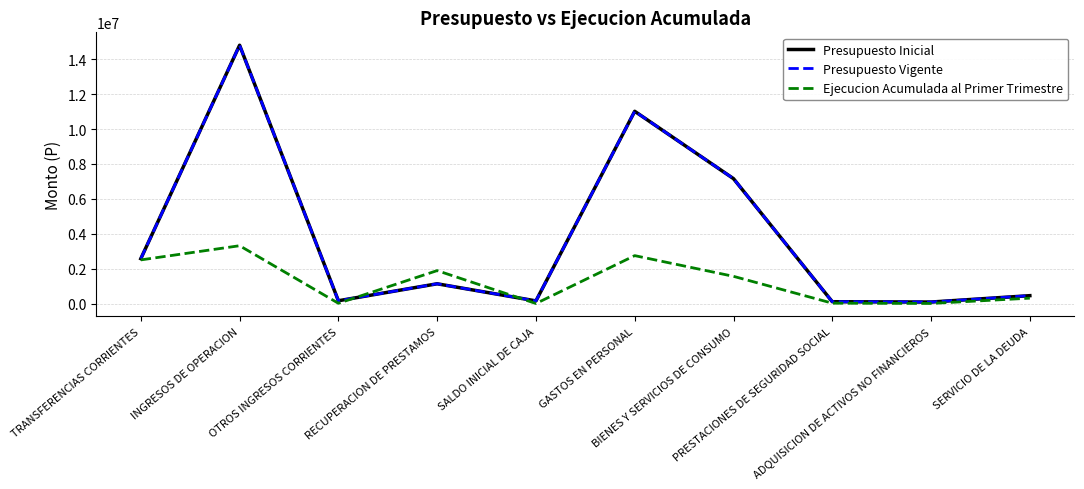

How many interior local peaks does the Ejecucion Acumulada al Primer Trimestre series have?

3